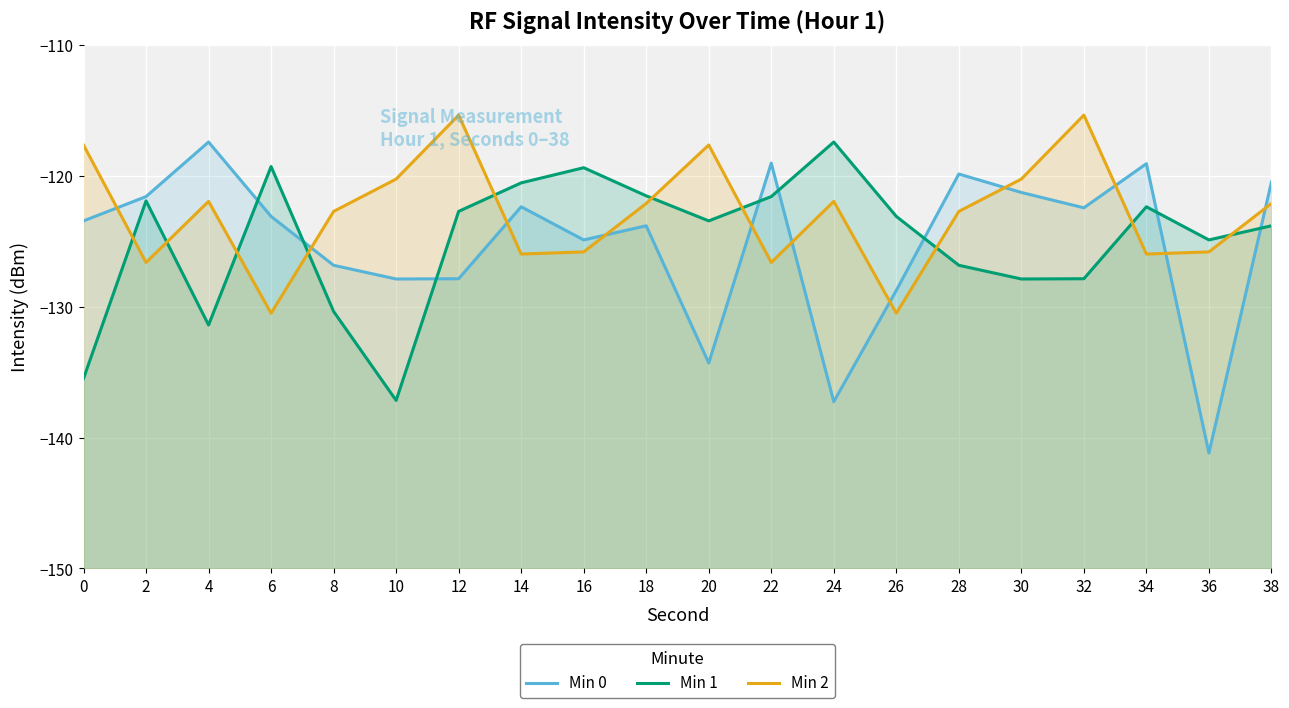

What is the average value of the Min 0 series?

-125.1